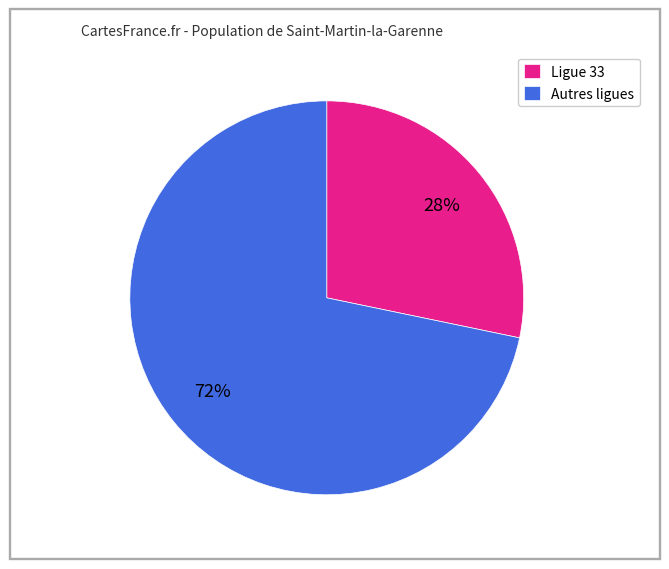

Rank the categories by value from highest to lowest.

Autres ligues, Ligue 33